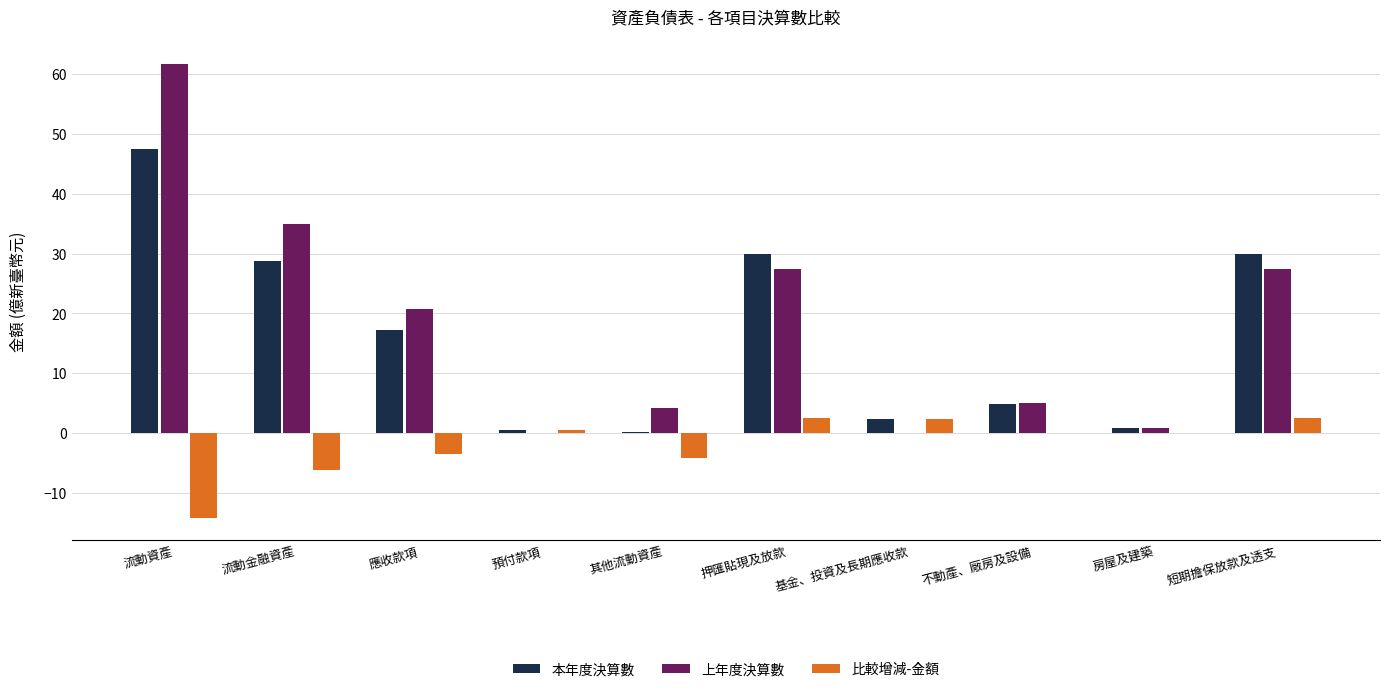

Which label corresponds to the largest value in the chart?

流動資產